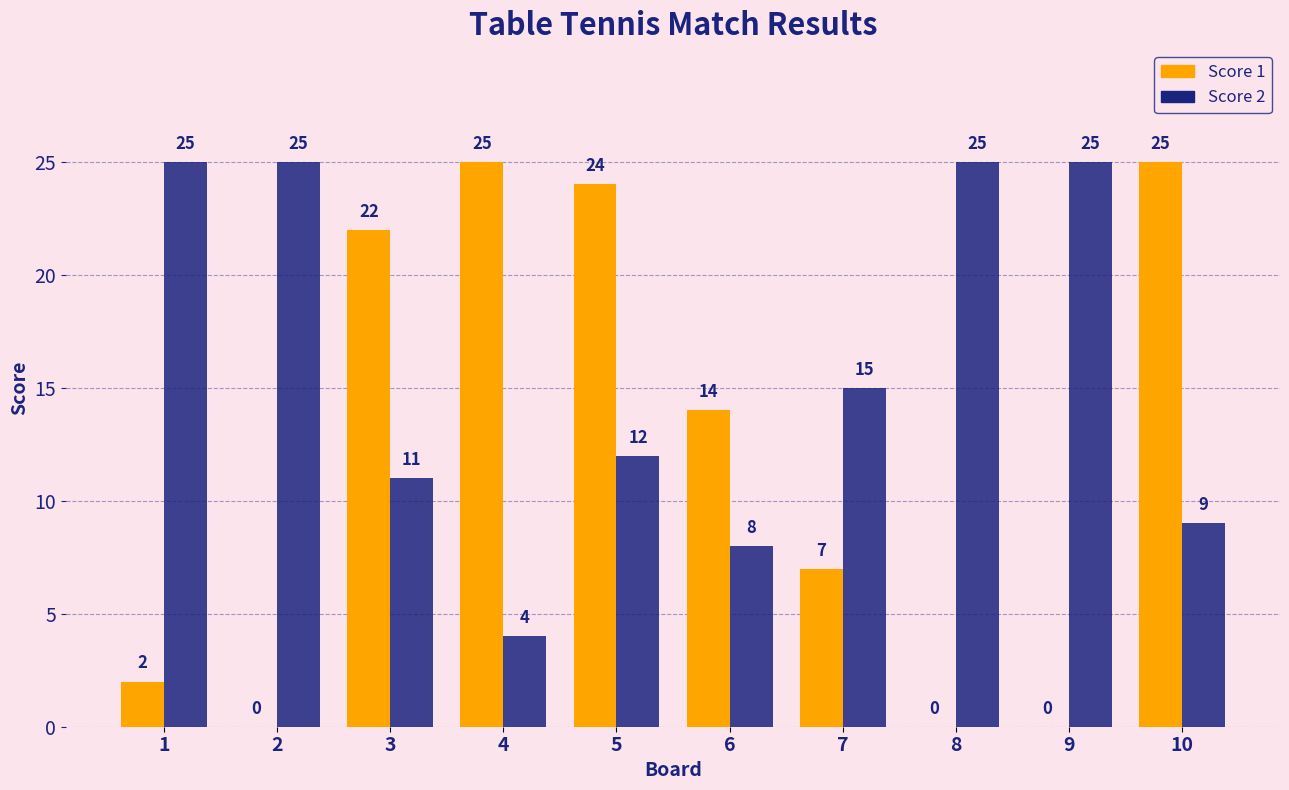

Which series changed the most between 3 and 9?

Score 1